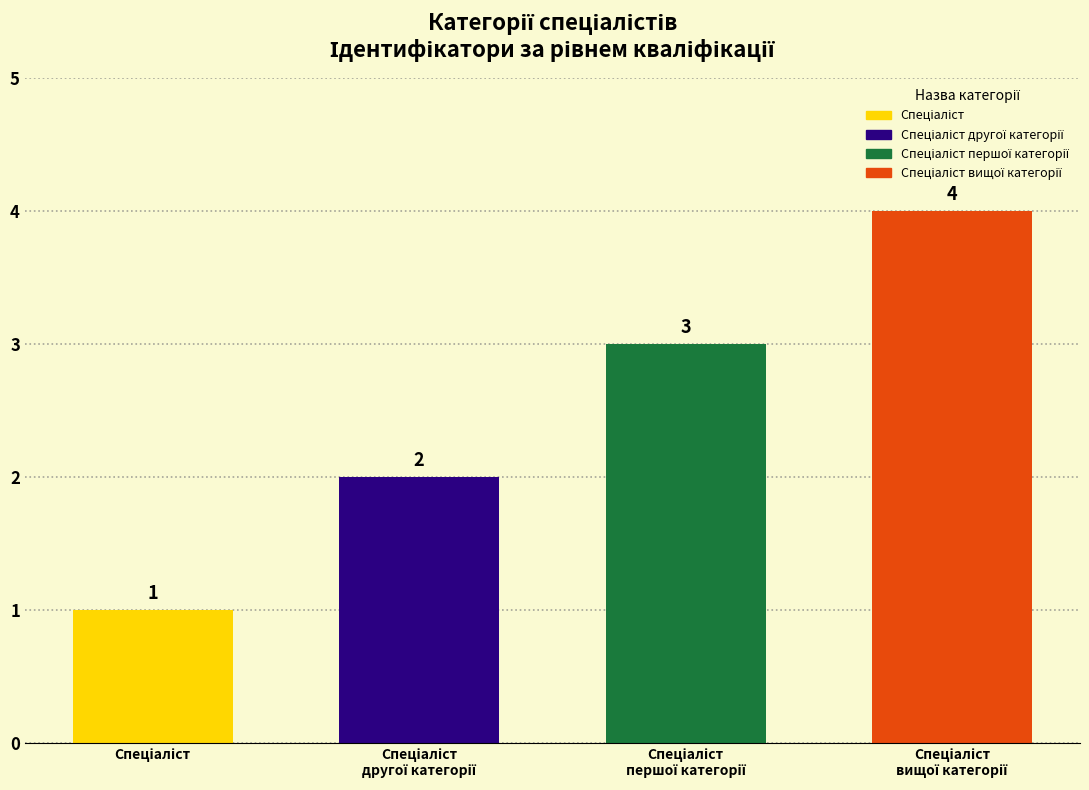

Are the bars grouped side by side (vs. stacked)?

No